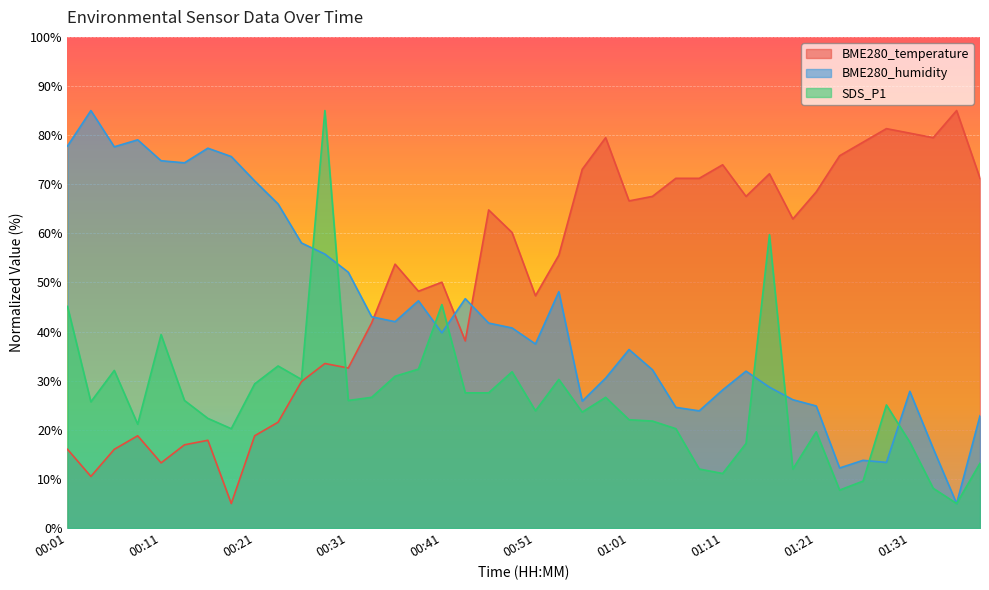

Between 00:44 and 00:21, which is larger?

00:44